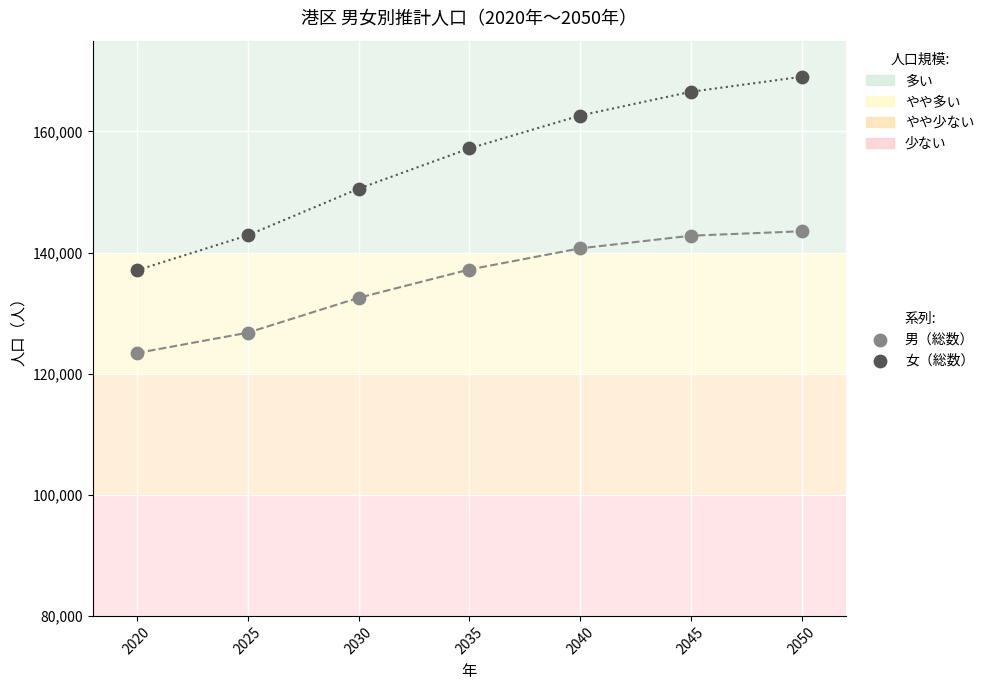

In the 女（総数） series, what Y value is closest to 153055?

150546